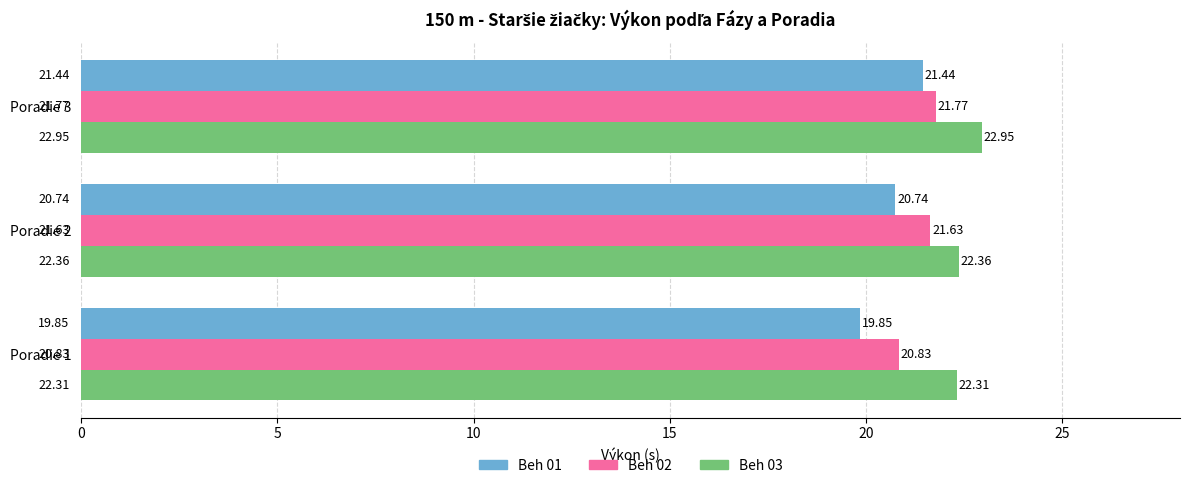

What is the difference between the maximum and second lowest values in the Beh 03 series?

0.6